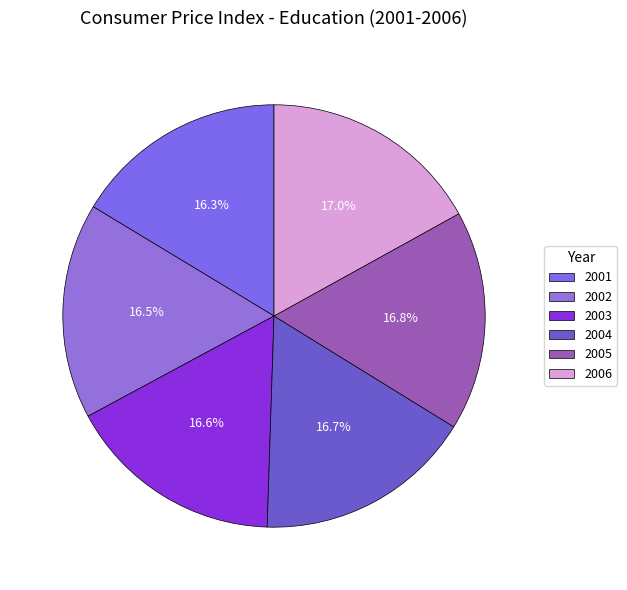

What is the change in value from 2003 to 2005?

+1.3